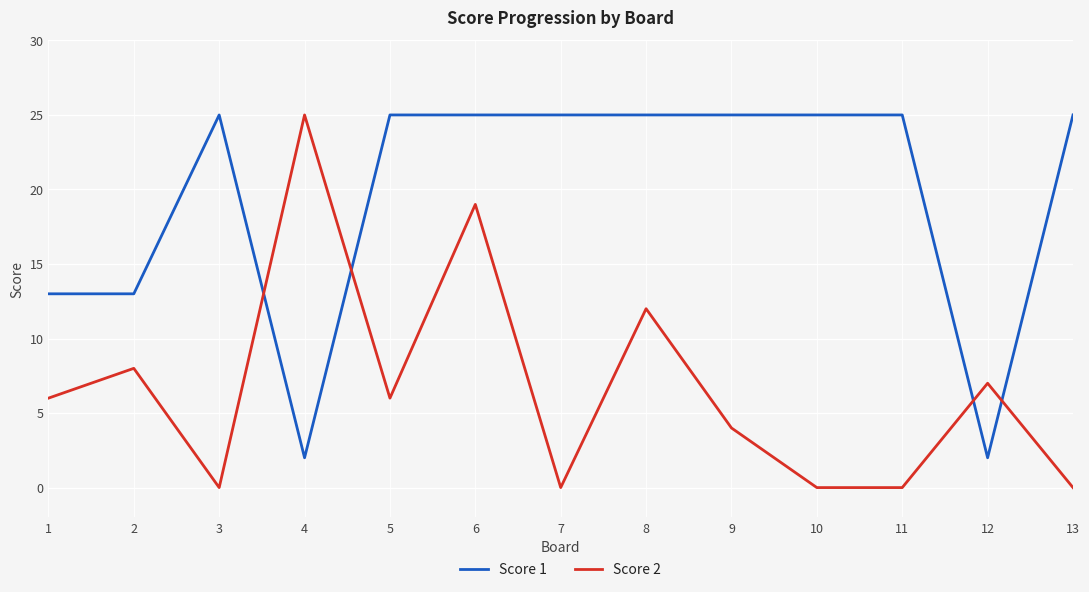

What is the greatest value displayed?

25